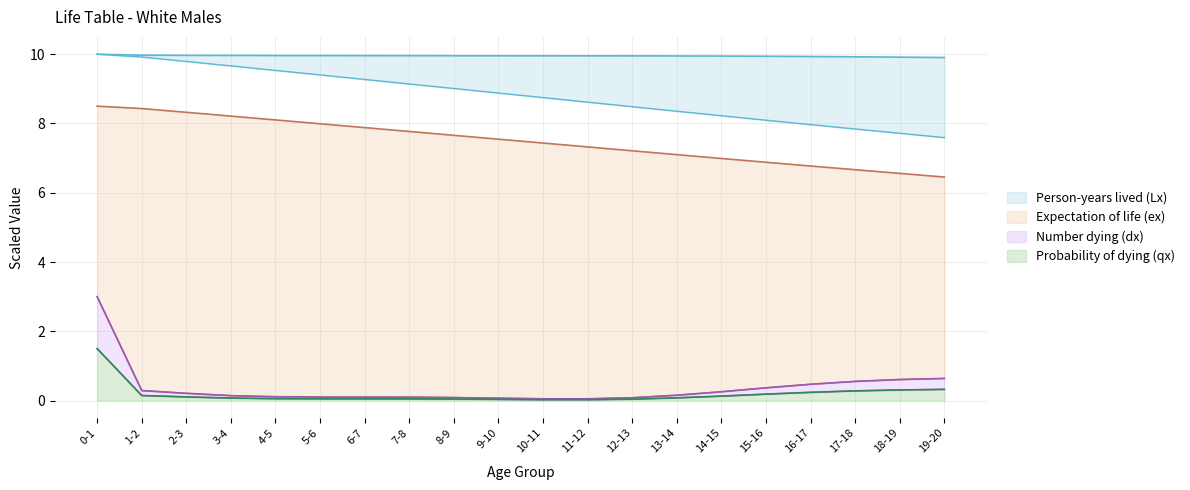

What is the label of the 10th point from the right?

10-11